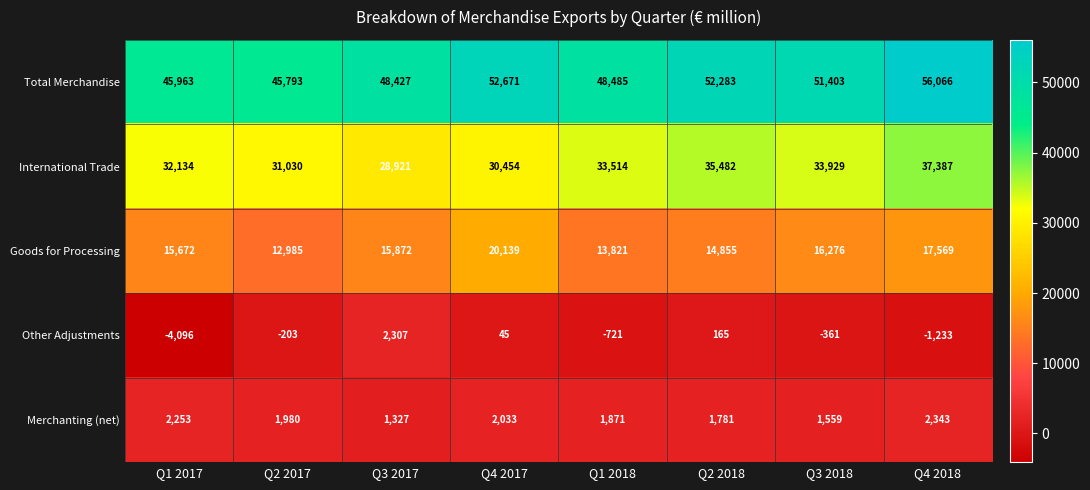

What is the difference between the maximum and minimum values in the Total Merchandise series?

10273